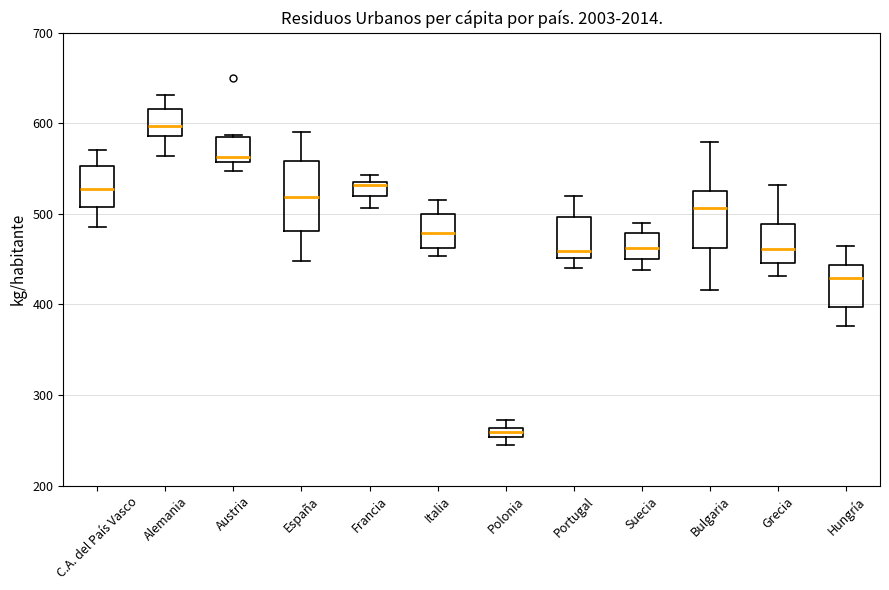

Where is the lower edge of the box for Bulgaria on the y-axis? The values are not printed on the chart, so give them approximately, as read against the axis.

460